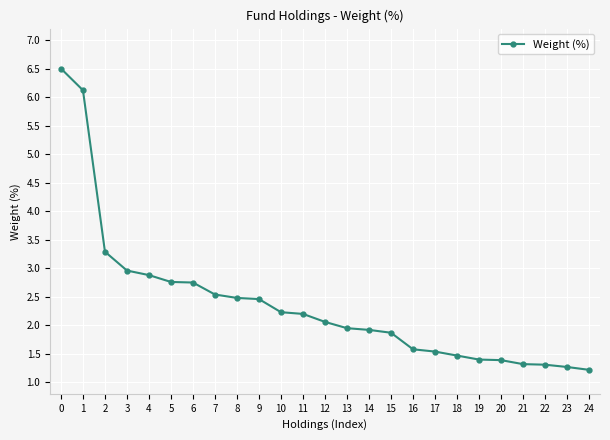

What is the maximum value shown in the chart?

6.5